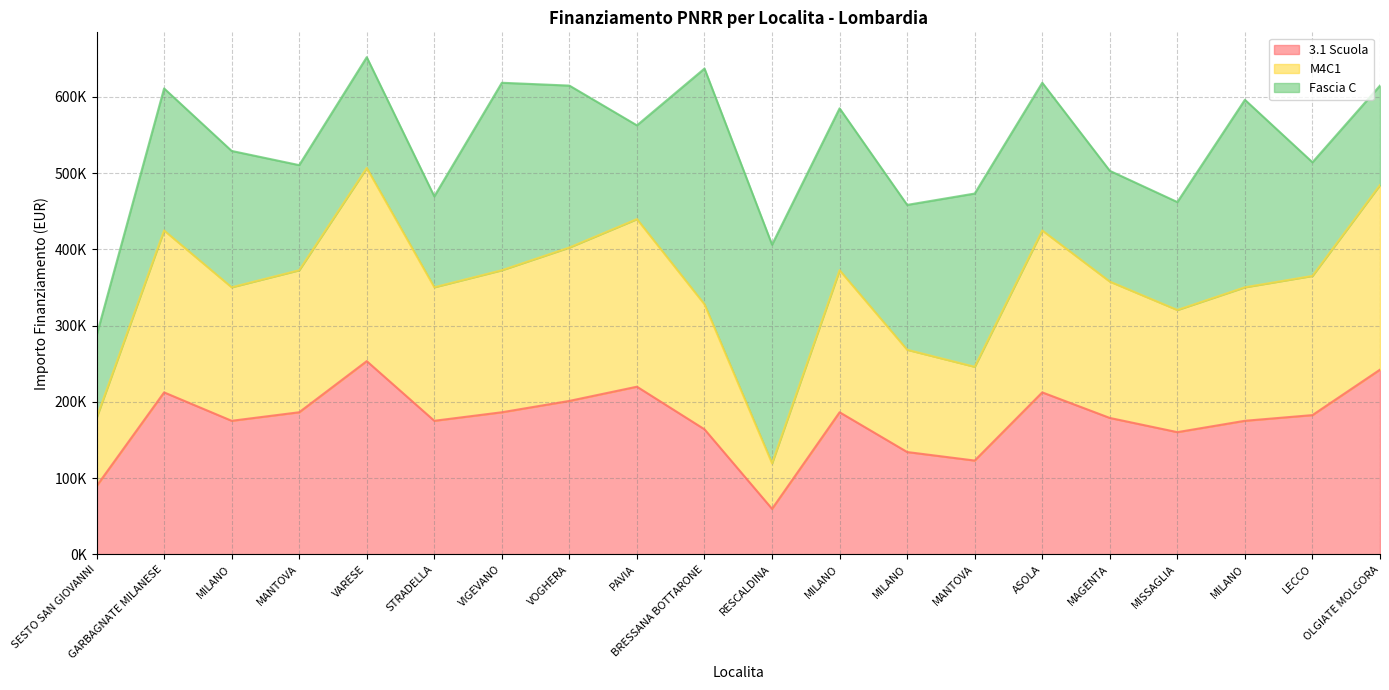

At which label does 3.1 Scuola first exceed 182564?

GARBAGNATE MILANESE